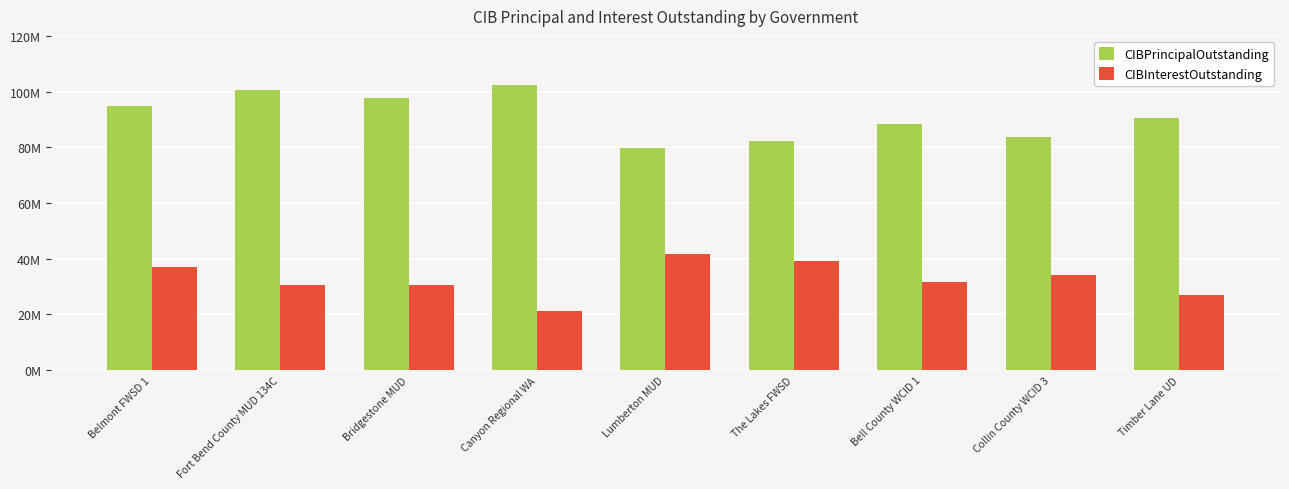

What are all the series names shown in the legend?

CIBPrincipalOutstanding, CIBInterestOutstanding